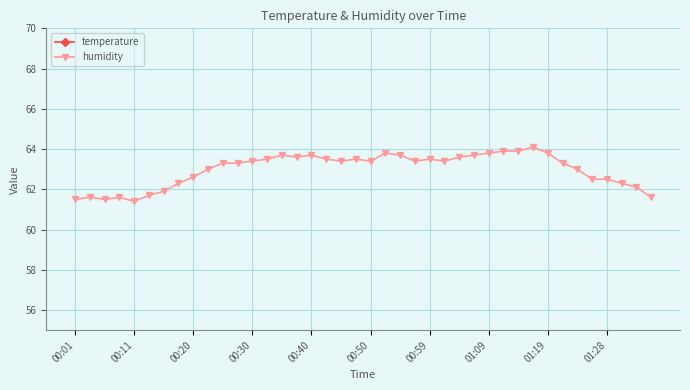

What is the minimum value for humidity?

61.4